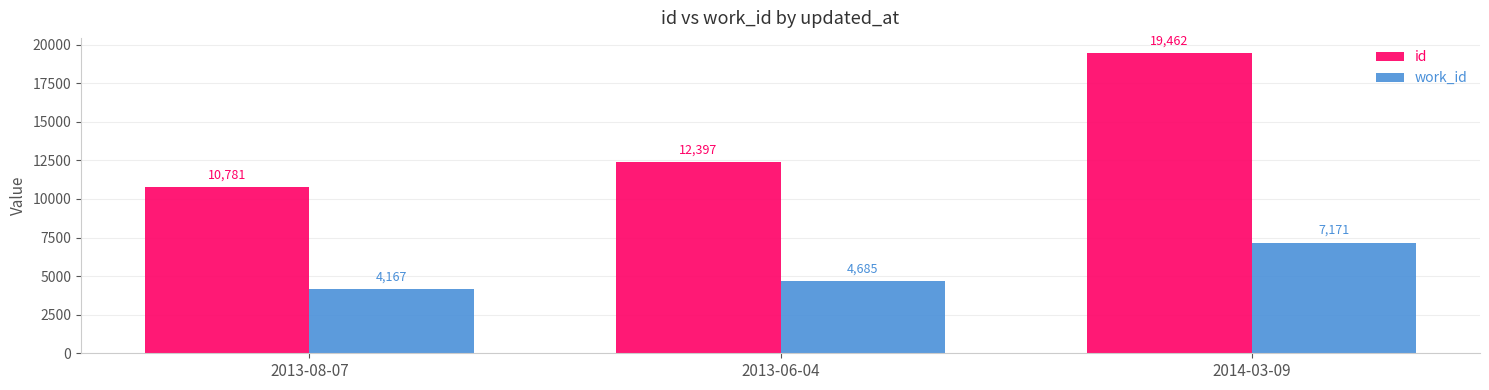

What is the difference between the maximum and minimum values in the id series?

8681